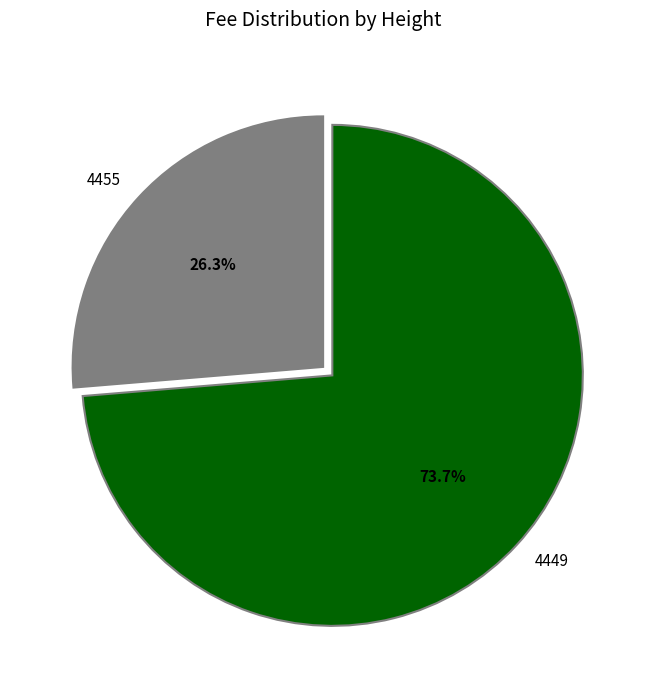

The 4449 slice represents 65% of the pie. True or false?

False